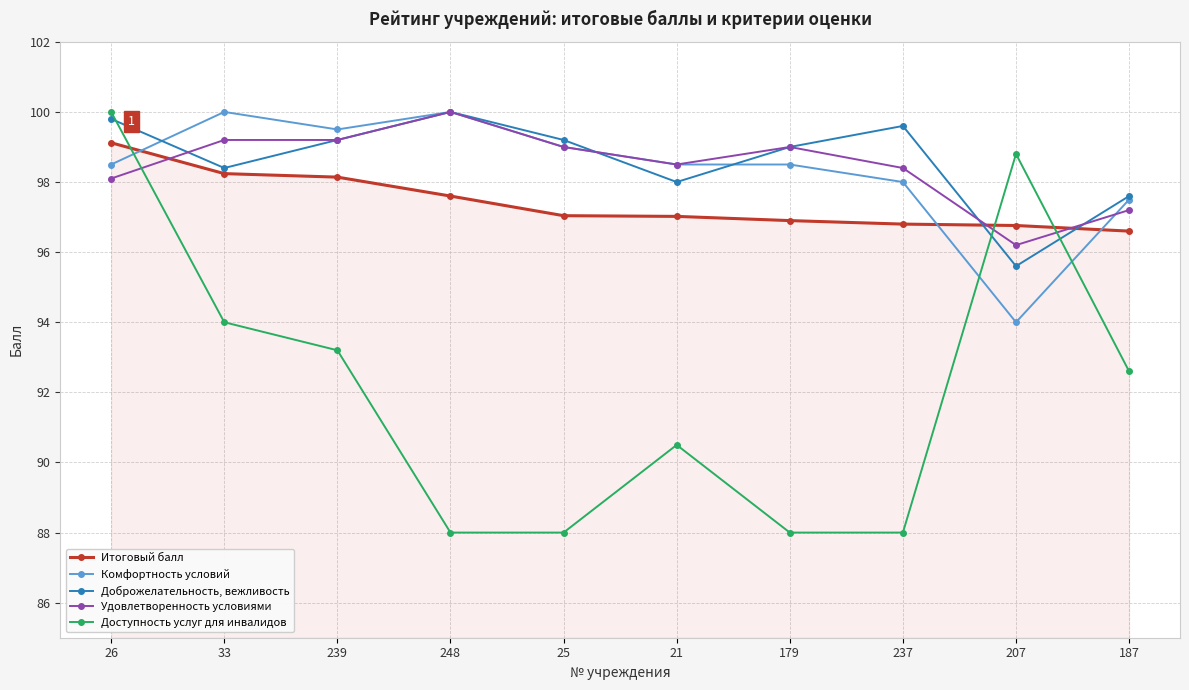

How many values in the Удовлетворенность условиями series are below 99?

5